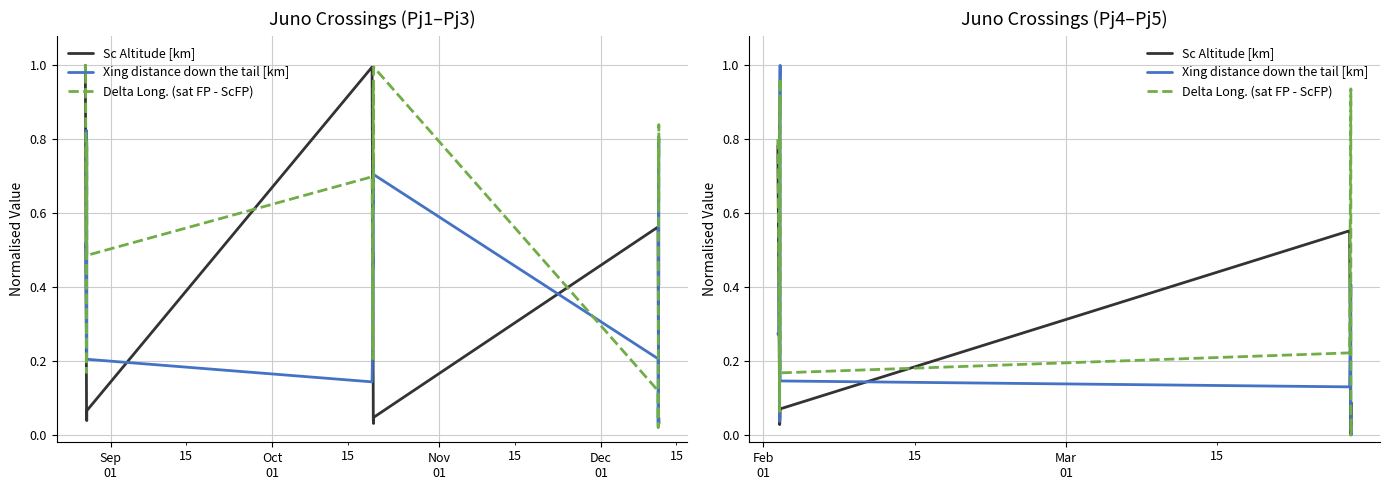

After their last crossing, which series has the higher values: Sc Altitude [km] or Xing distance down the tail [km]?

Sc Altitude [km]